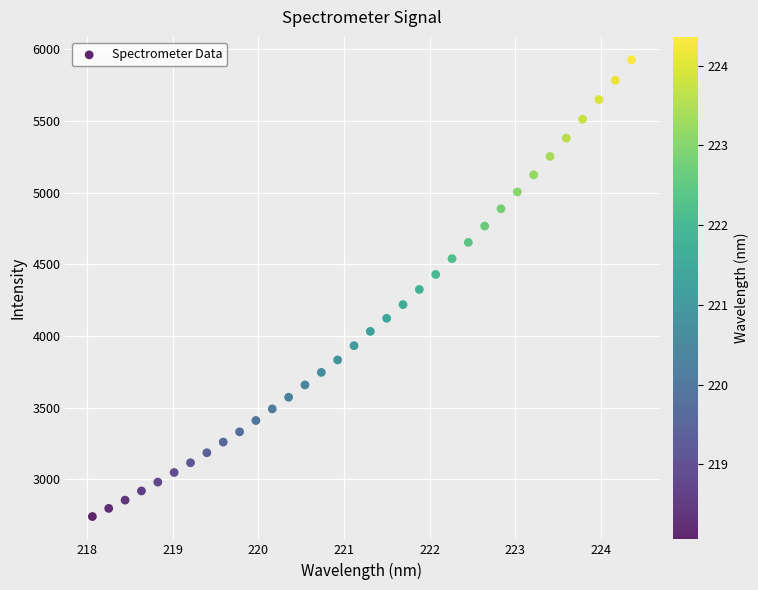

What is the range of Y values (max minus min)?

3185.3